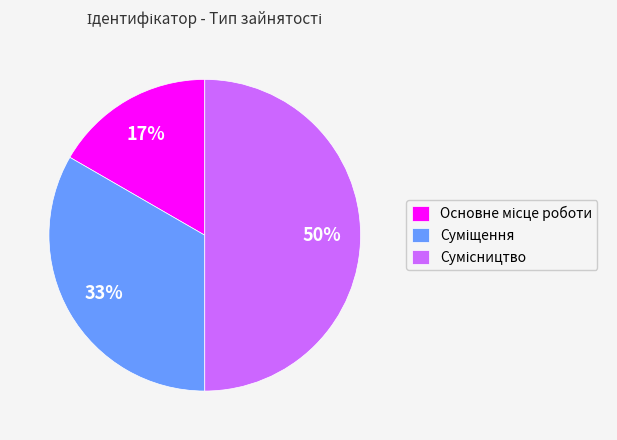

How many segments does this pie chart have?

3